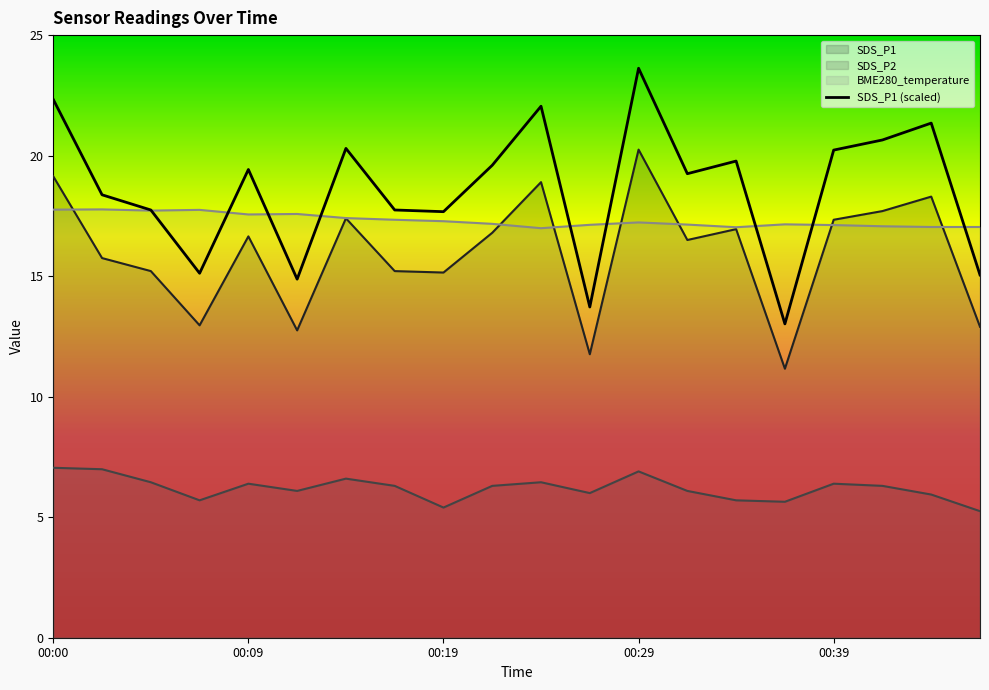

Is the value of SDS_P1 at 00:31 greater than the value of SDS_P2 at 00:17?

Yes